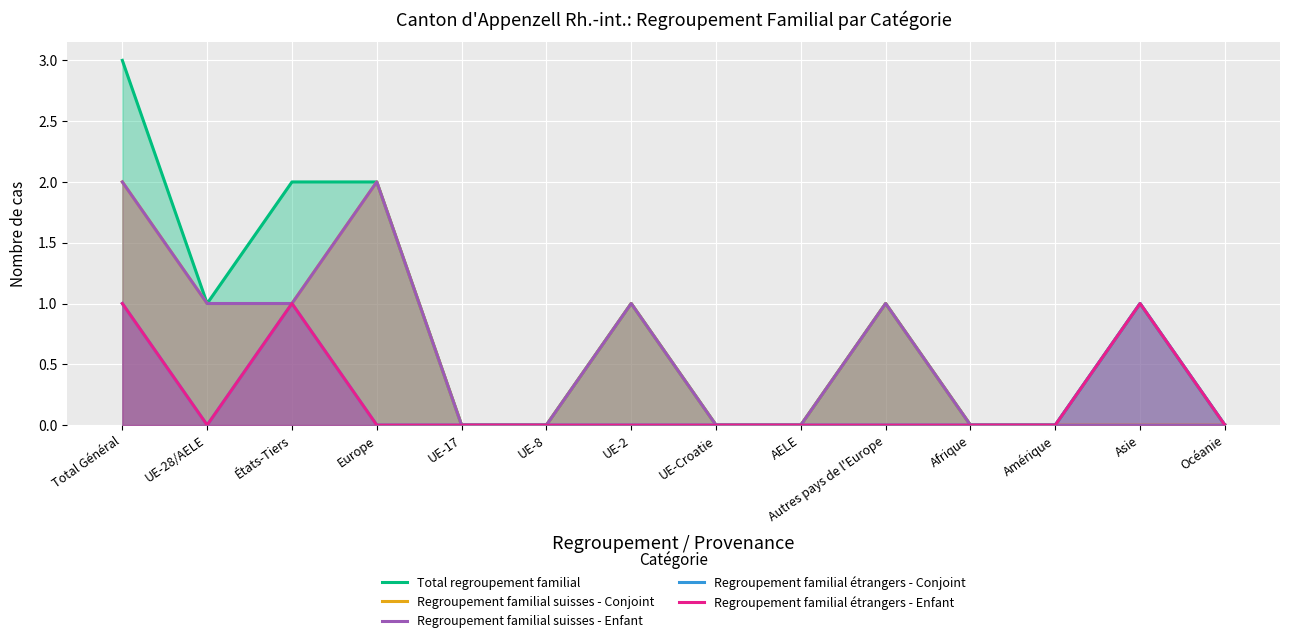

At which category is the sum across all series the highest?

Total Général